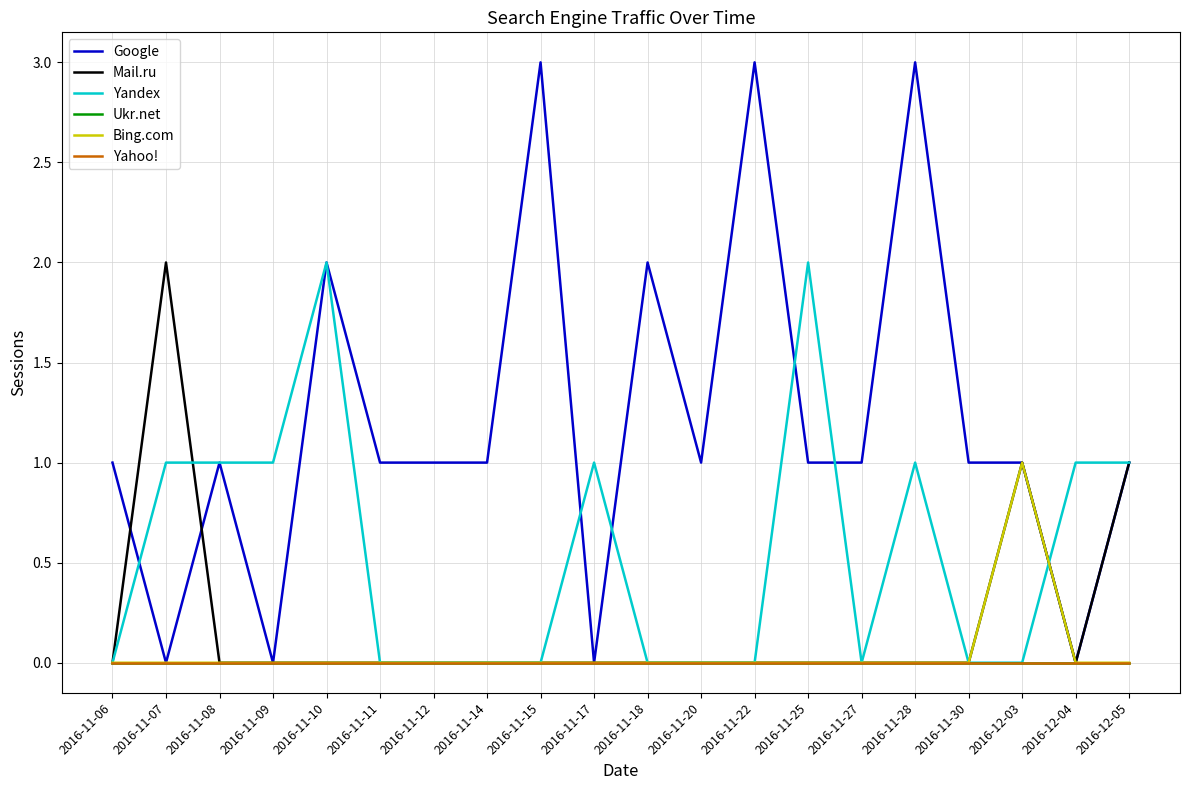

Is this an area chart (filled region under the line)?

No